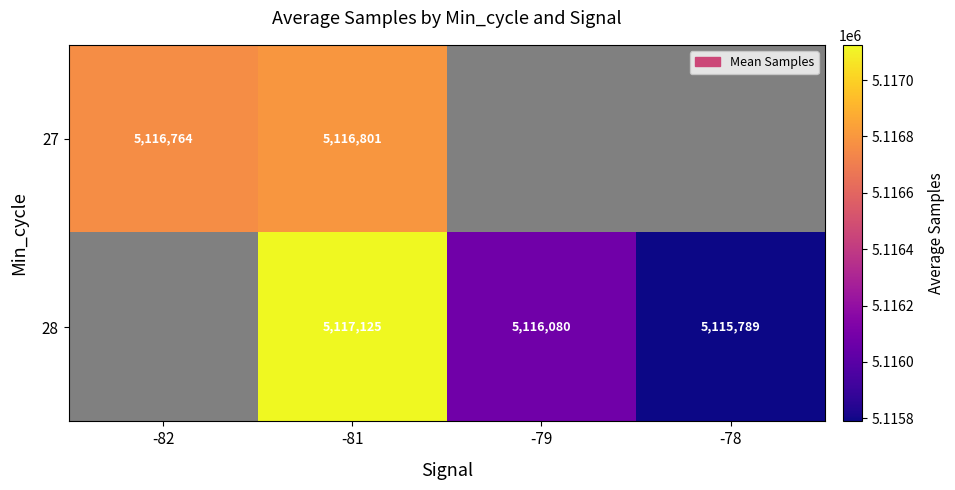

At how many categories does at least one series exceed 5117058?

1